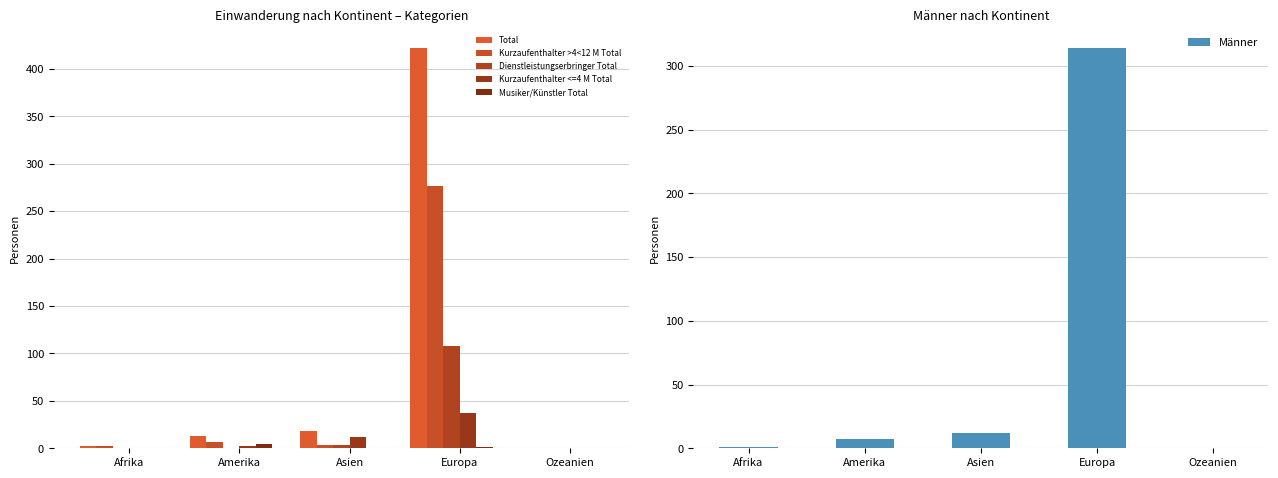

Which series has the largest range (max minus min)?

Total